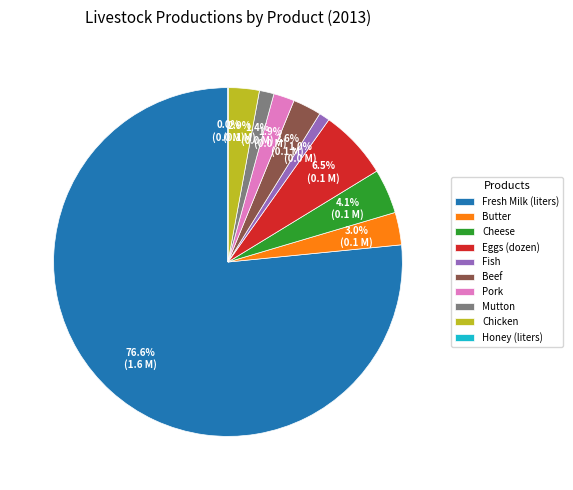

To the nearest percent, what is the difference between the largest and smallest slice percentages?

77%